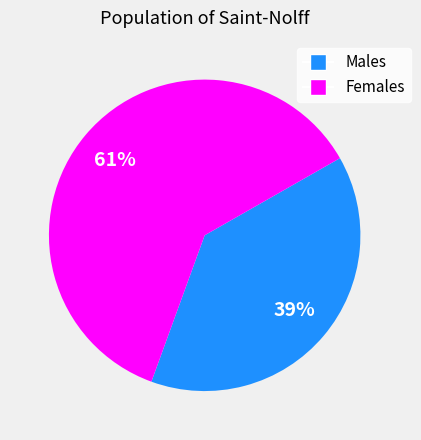

True or false: Females accounts for 61% of the total.

True